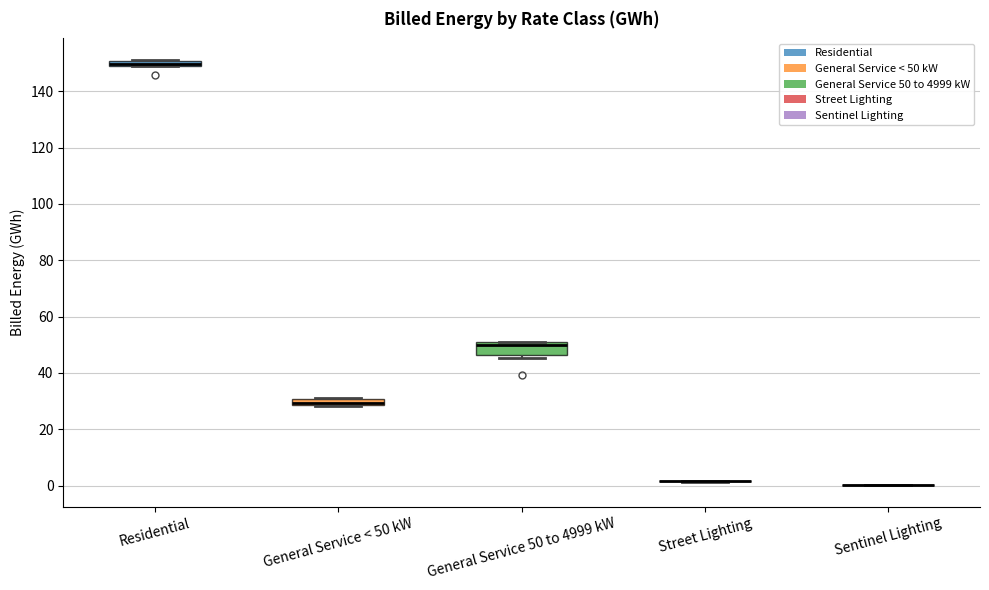

Comparing the boxes themselves (not the whiskers), which one is the tallest?

General Service 50 to 4999 kW